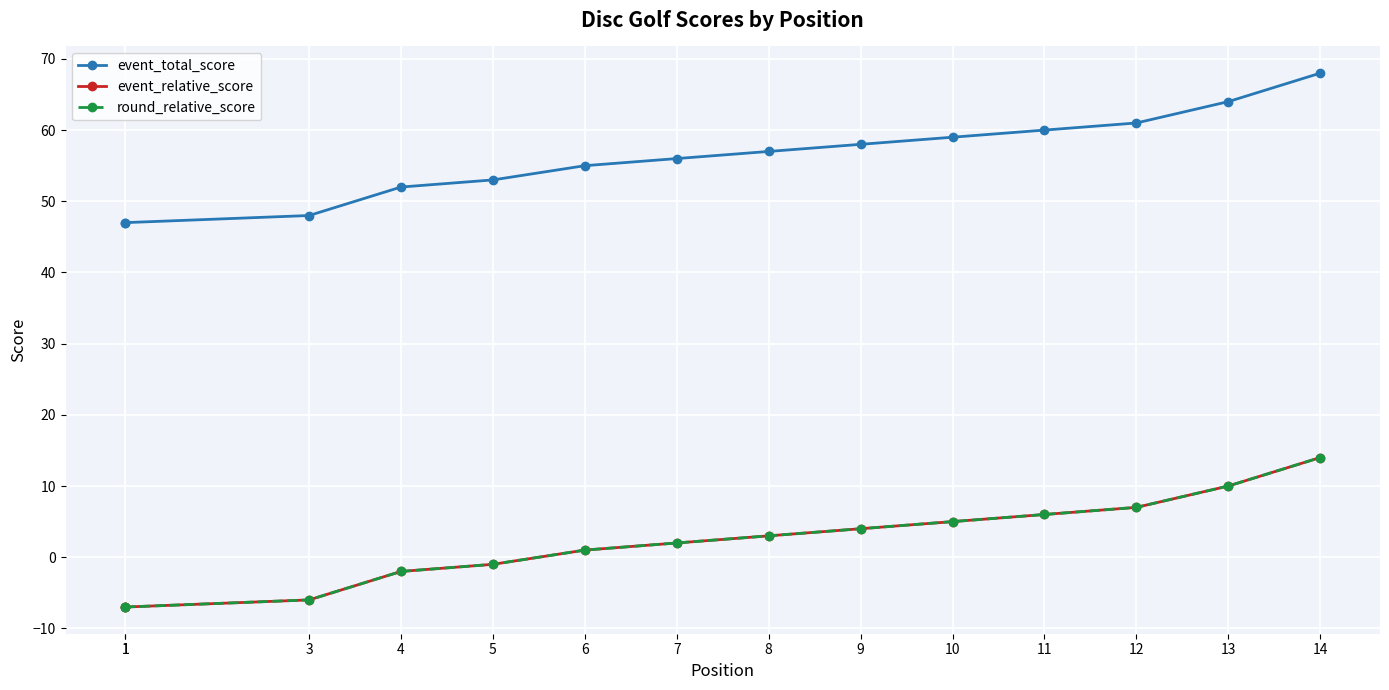

At which label is event_relative_score closest to 3?

8